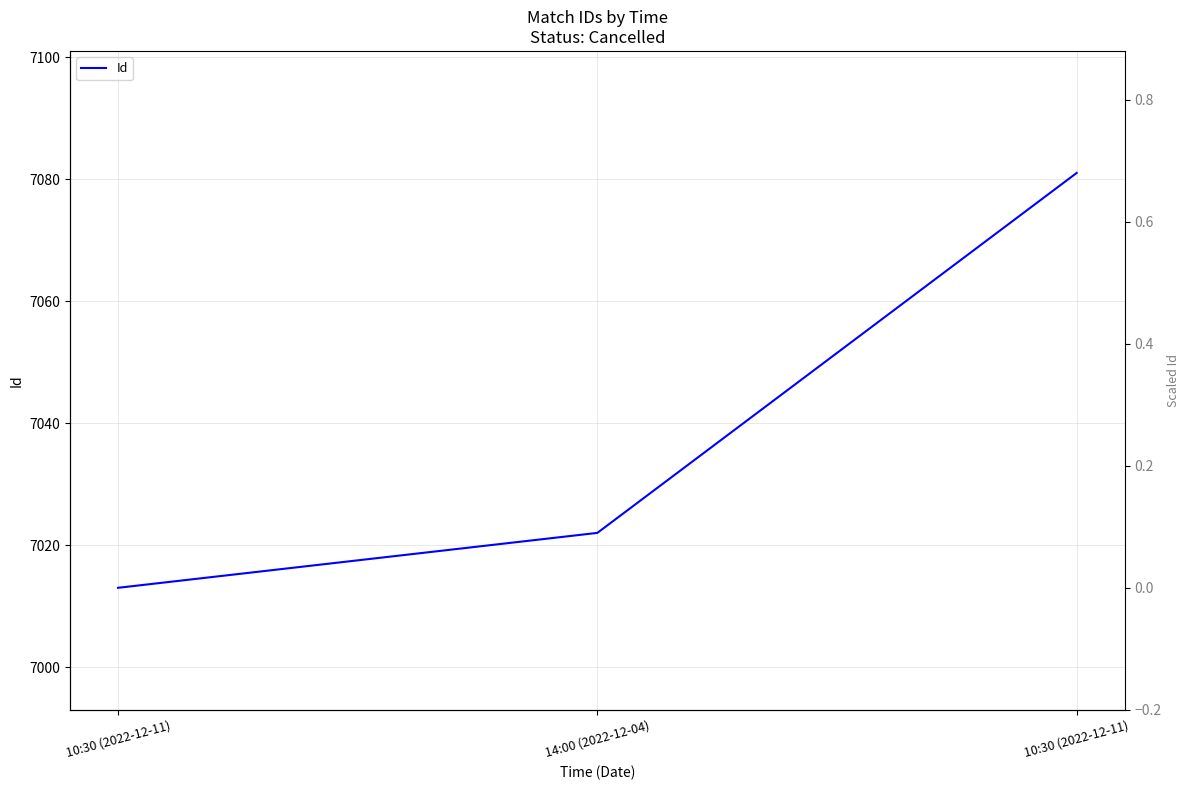

What is the label of the 2nd point from the left?

14:00 (2022-12-04)